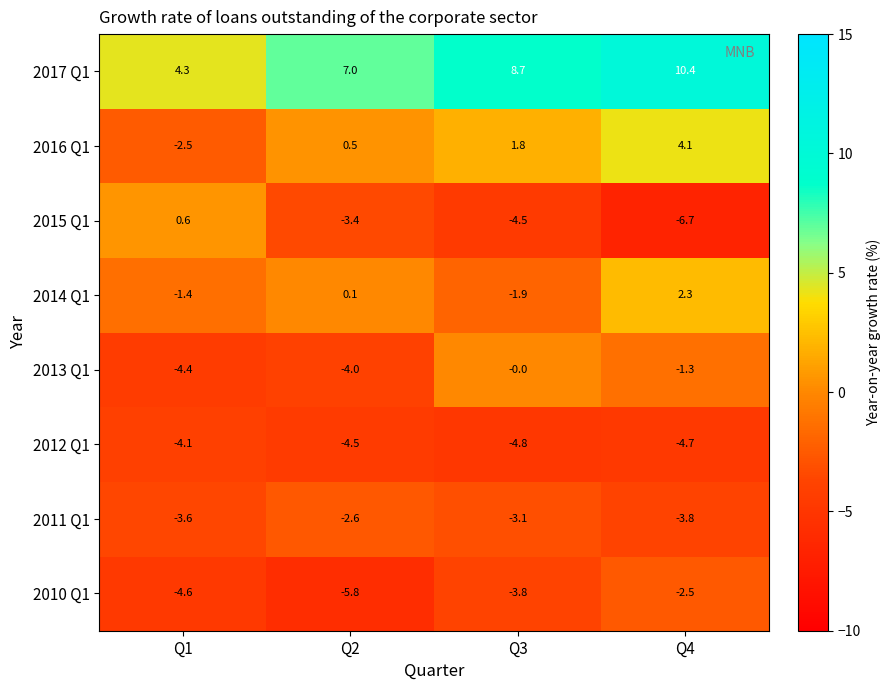

Which series has the widest spread of values?

2015 Q1